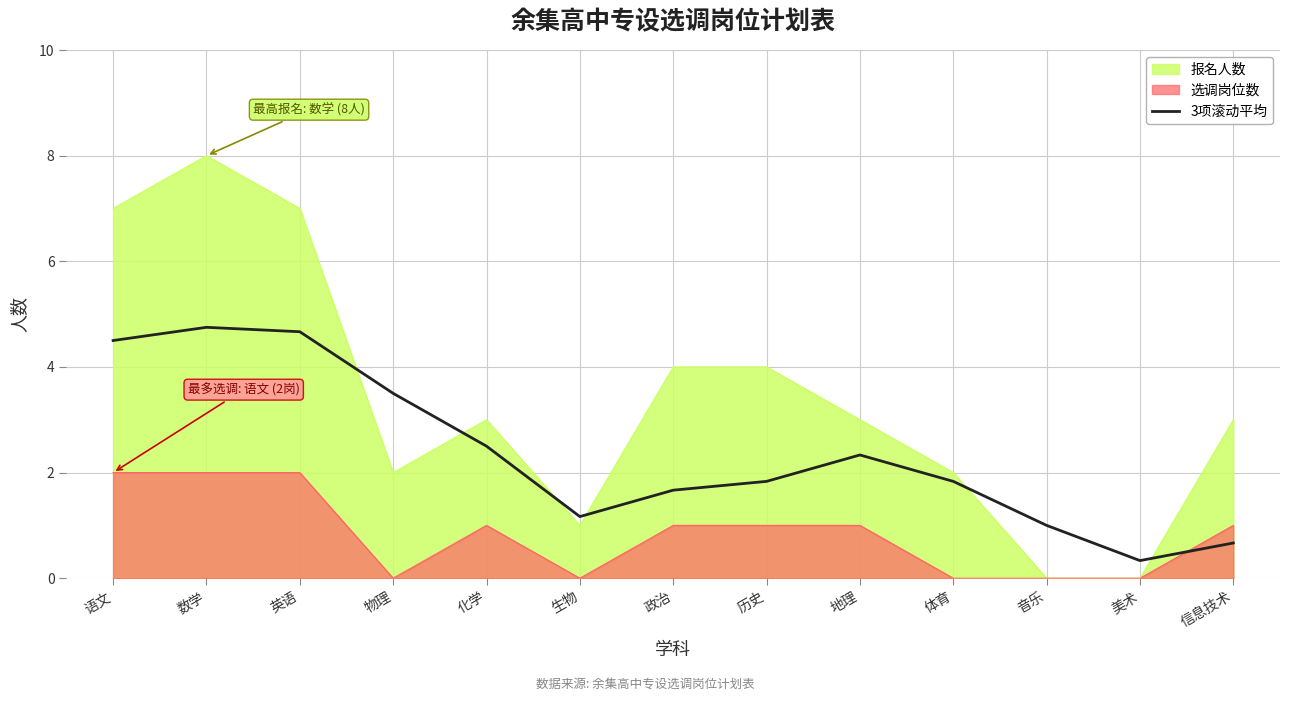

Between 语文 and 化学, which is larger?

语文